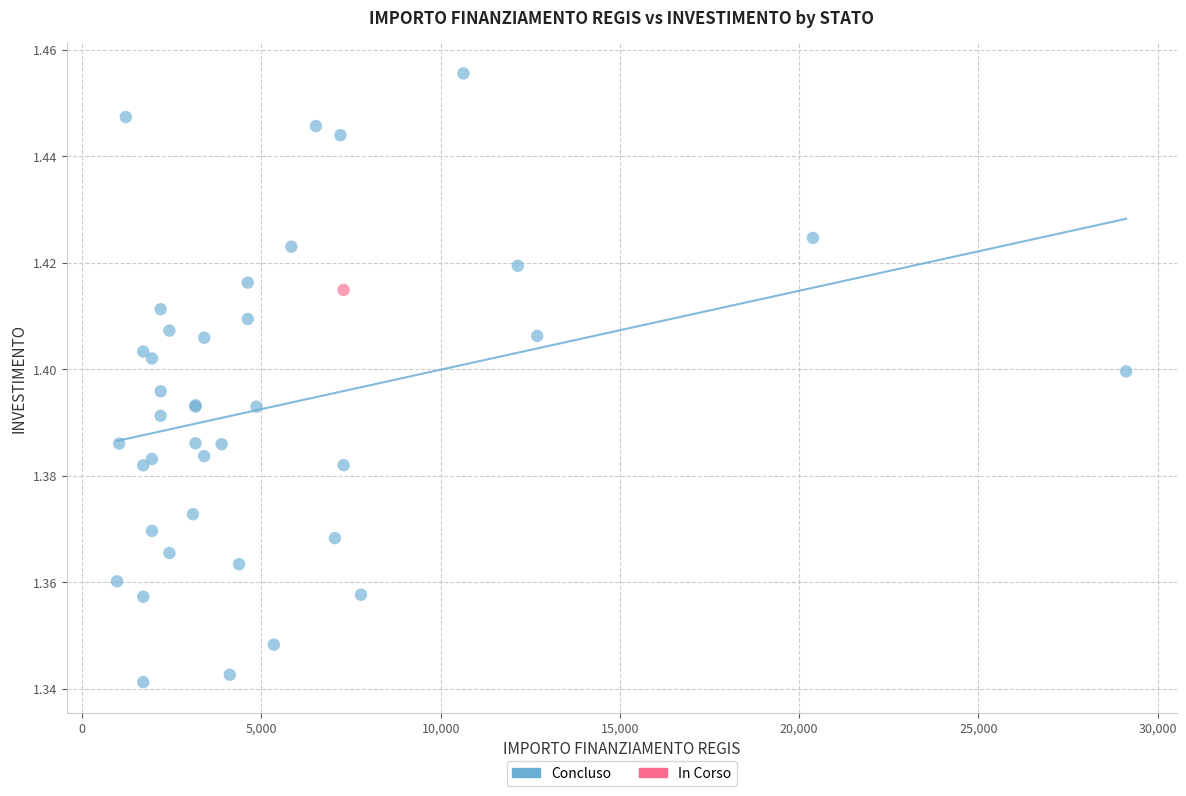

What are all the series names shown in the legend?

Concluso, In Corso